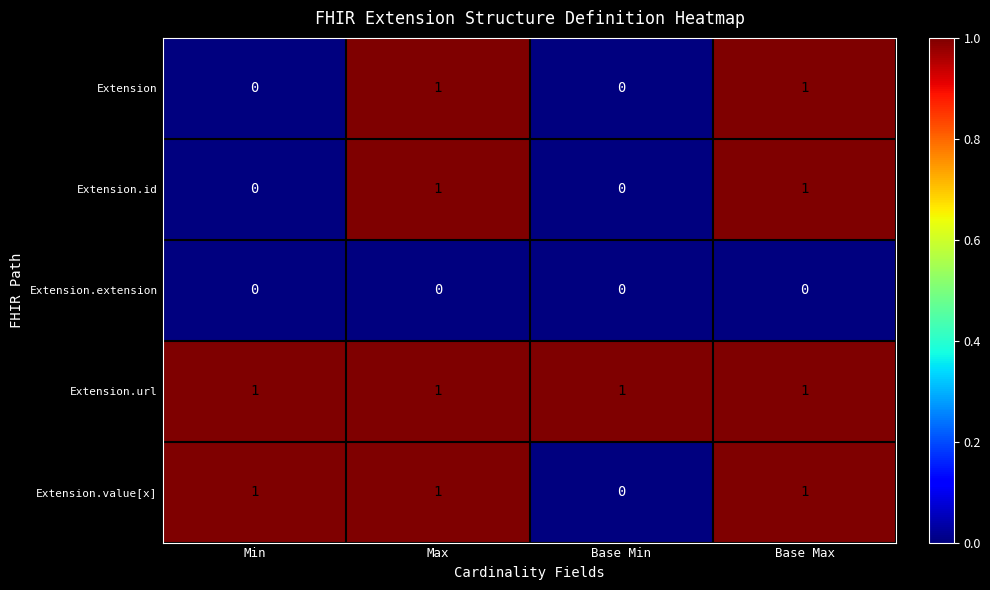

The value of Extension.url at Max is 1. True or false?

True